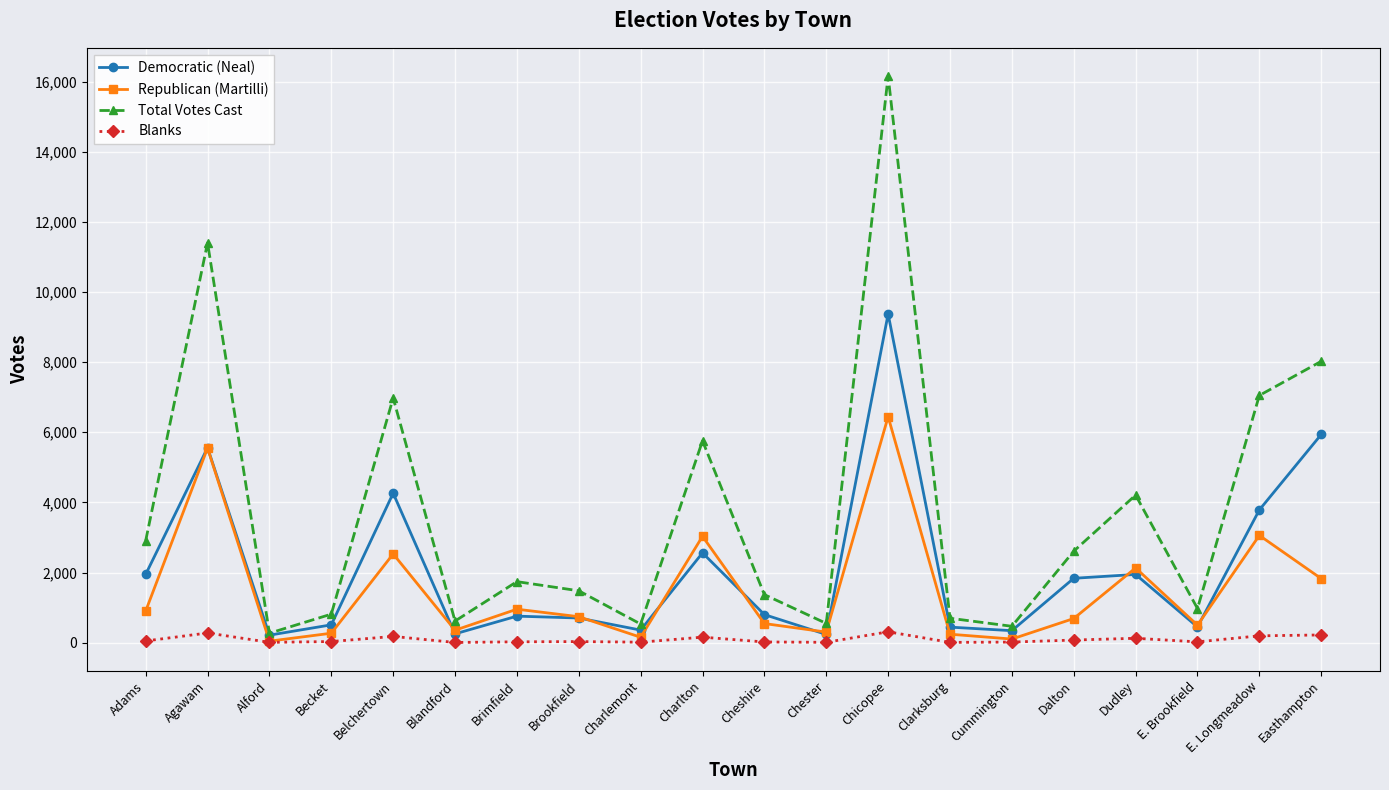

The value of Democratic (Neal) at Charlton is 2562. True or false?

True